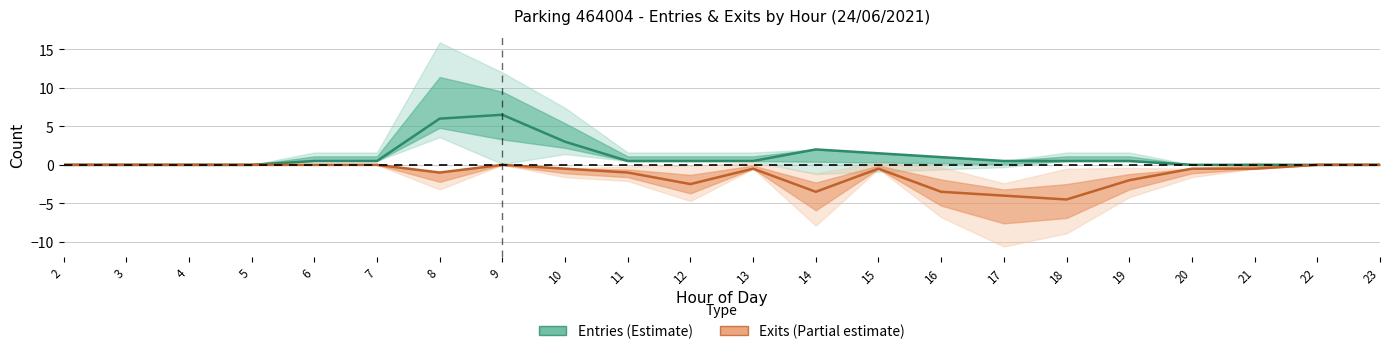

Is the value of Exits (Partial estimate) at 9 greater than the value of Entries (Estimate) at 19?

No